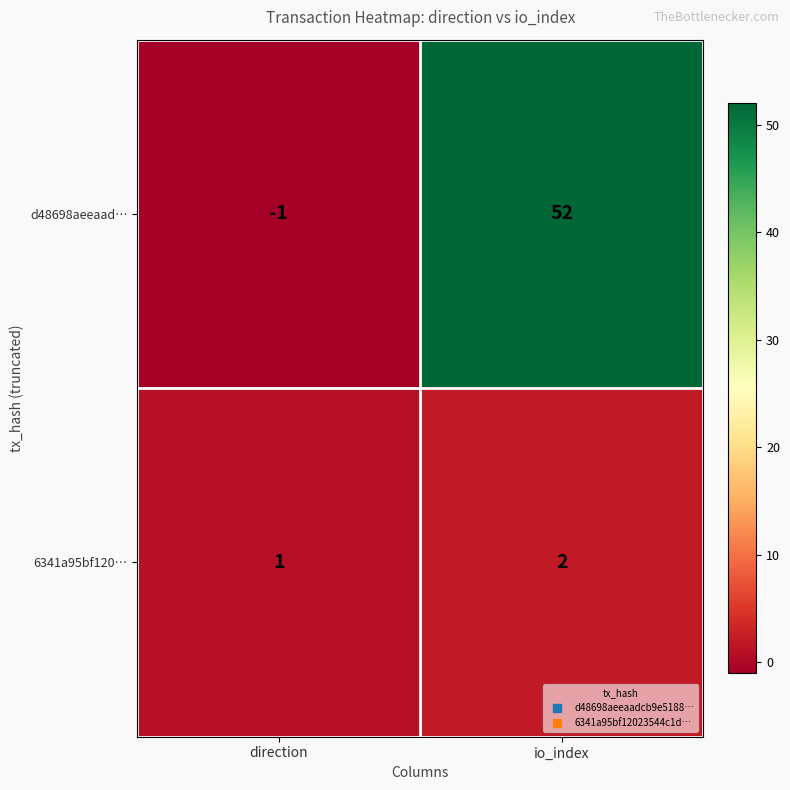

Is it true that 6341a95bf120… equals 2 at io_index?

True